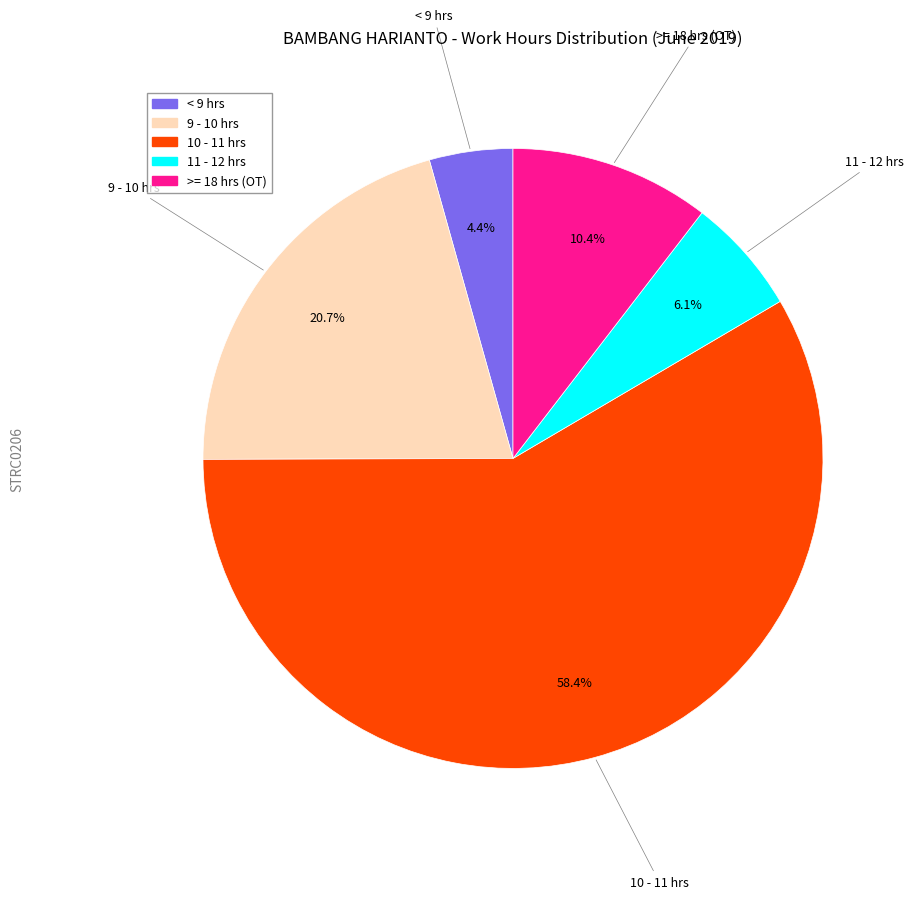

How many segments does this pie chart have?

5